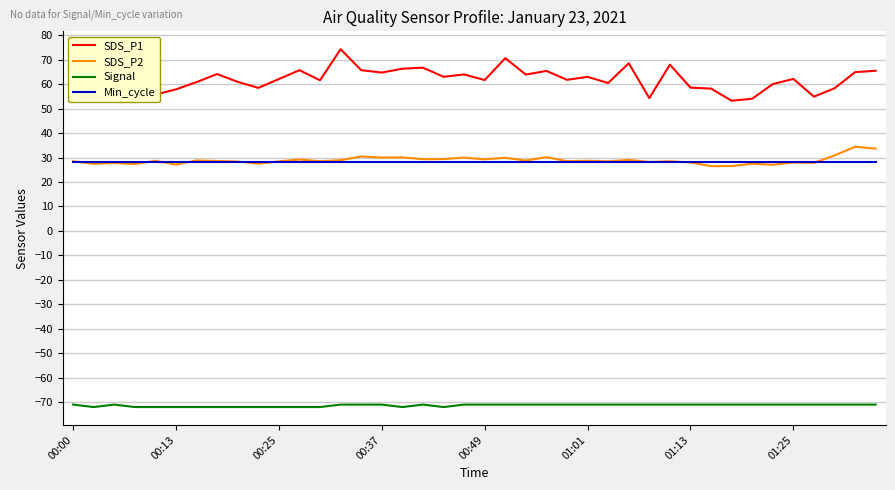

How many distinct data groups are displayed?

4